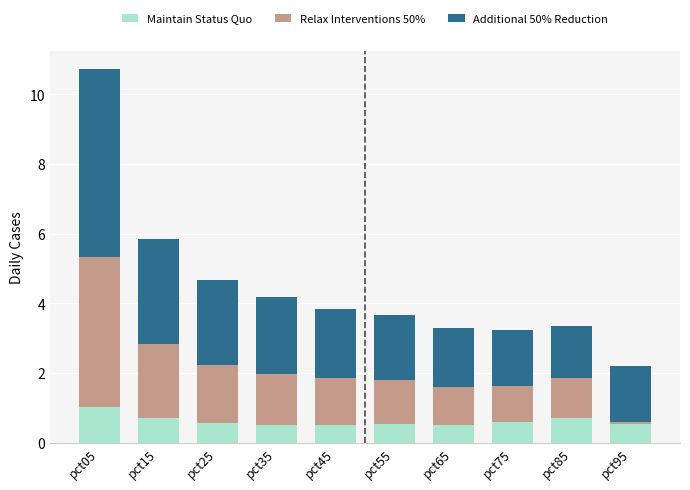

At which category is the sum across all series the highest?

pct05